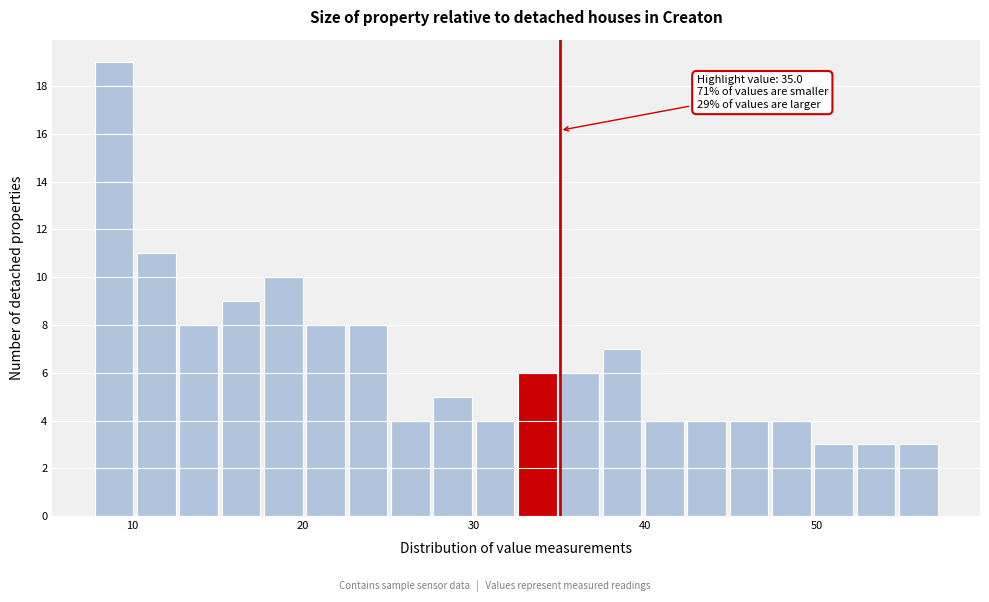

Read against the x-axis, roughly where is the centre of the tallest bar?

9